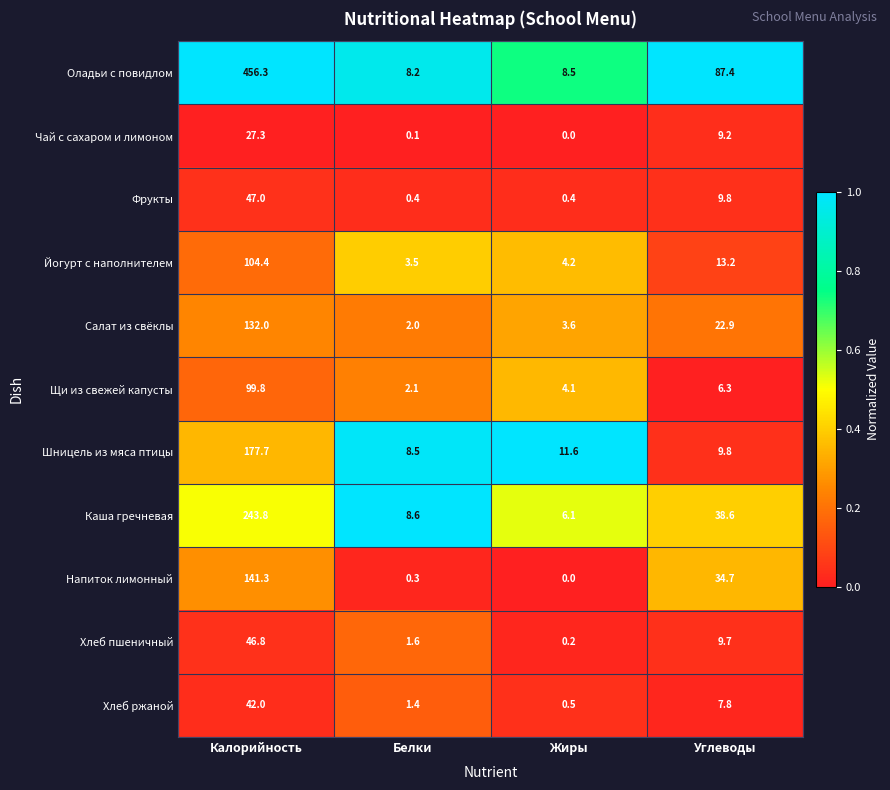

At which category is the sum across all series the highest?

Калорийность